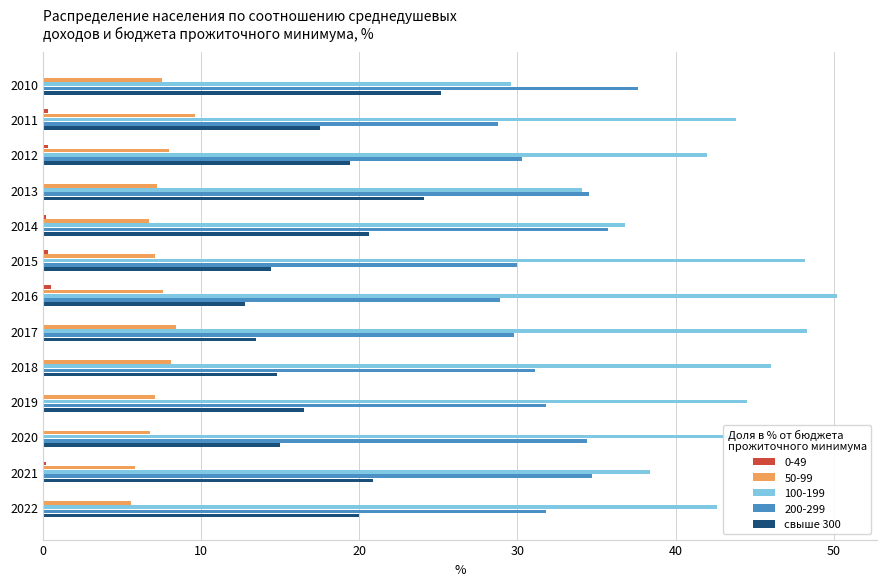

Is it true that свыше 300 equals 19.4 at 2012?

True